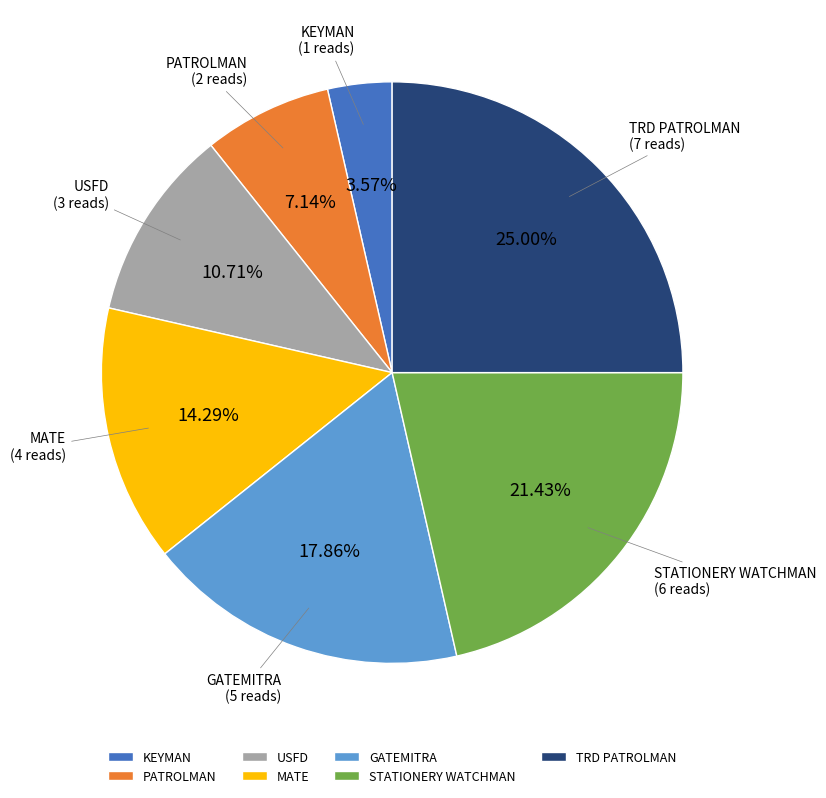

Is the sum of USFD and MATE greater than half?

No